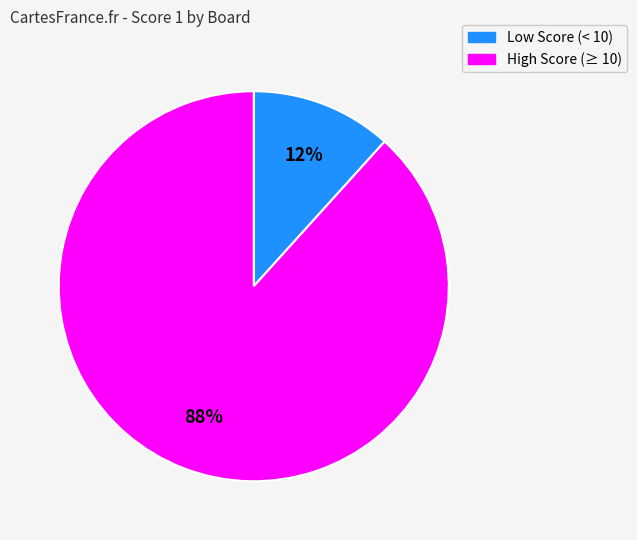

Combined, do High Score (≥ 10) and Low Score (< 10) account for over 50%?

Yes